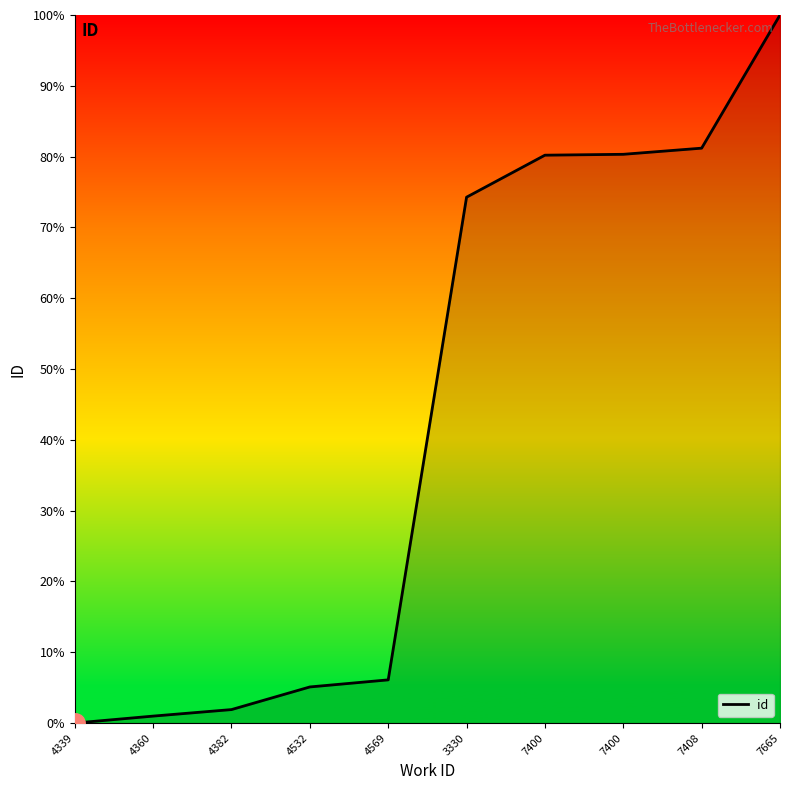

At which category does the chart reach its peak across all series?

7665